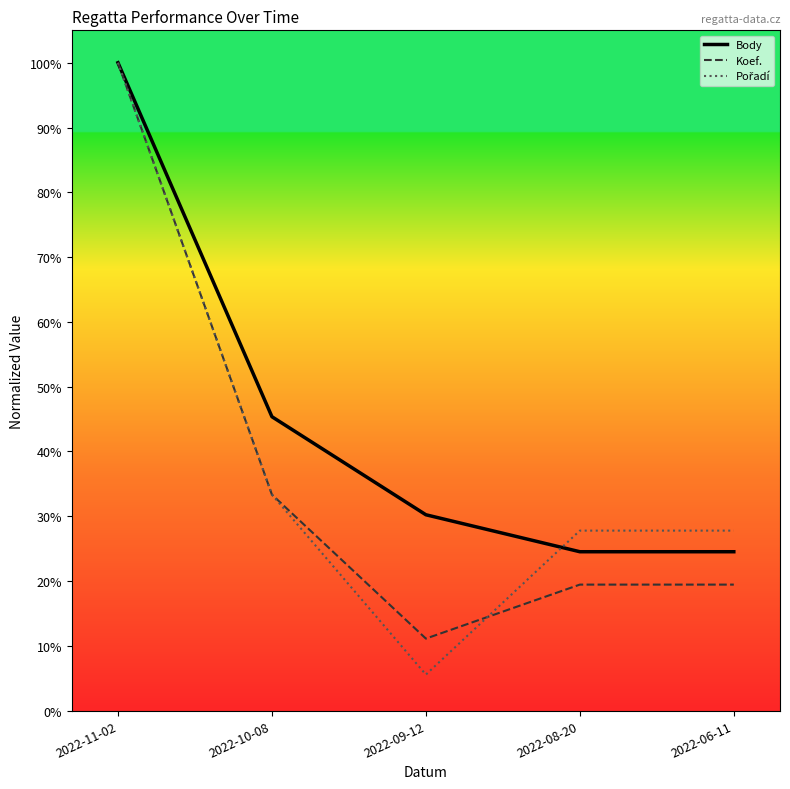

Is this an area chart (filled region under the line)?

No